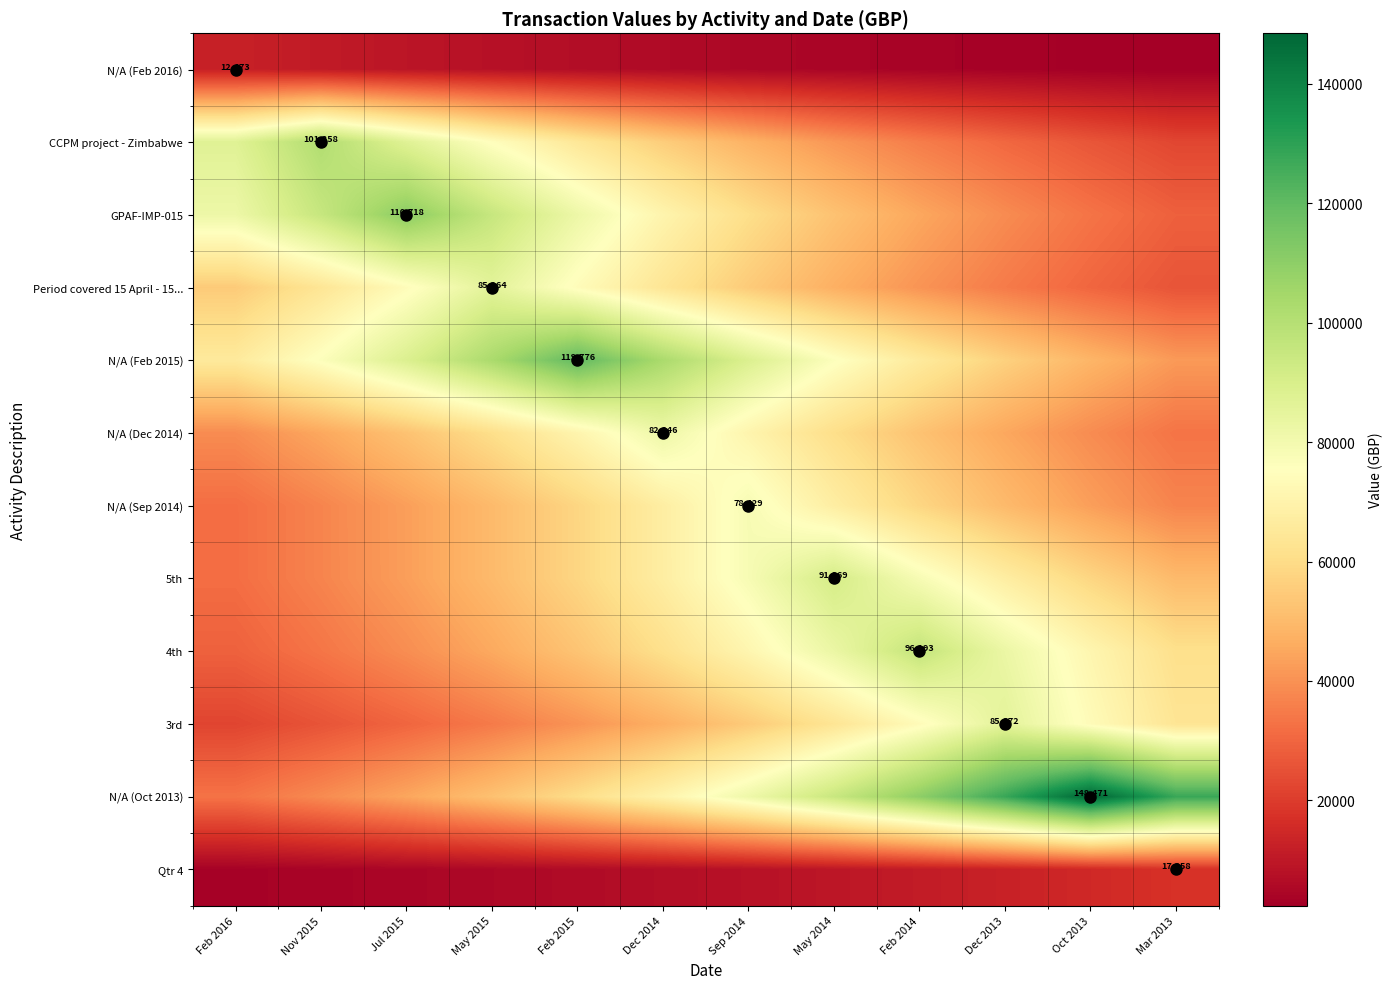

What is the difference between the maximum and minimum values in the N/A (Oct 2013) series?

115342.5